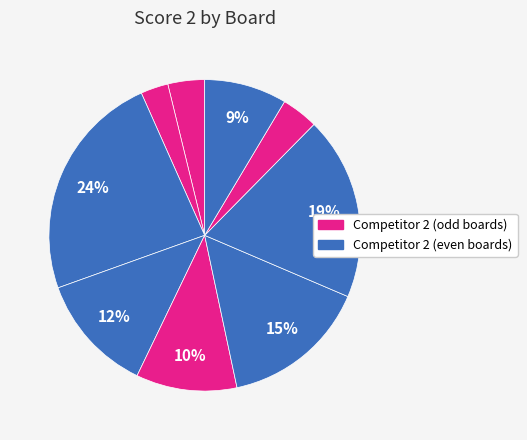

What is the smallest slice in the pie chart?

Board 2